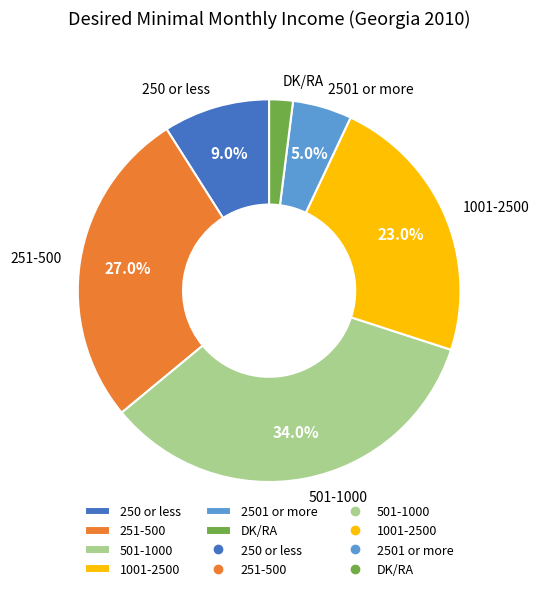

How many segments does this pie chart have?

6